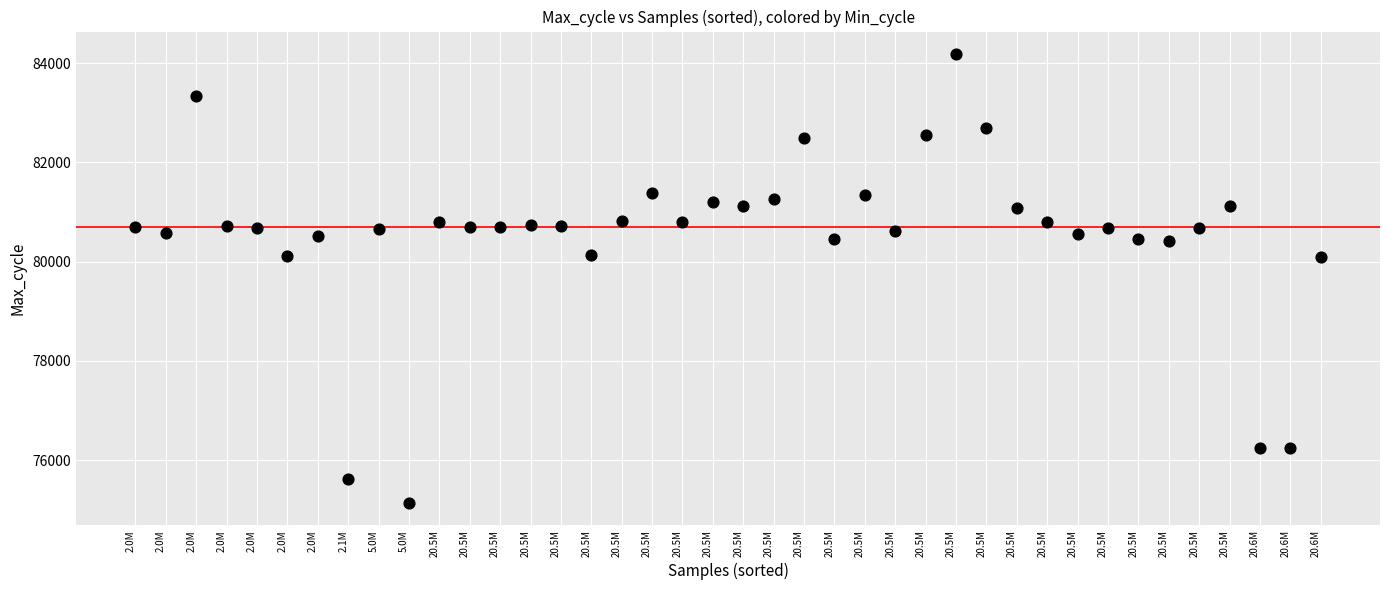

What is the range of Y values (max minus min)?

9045